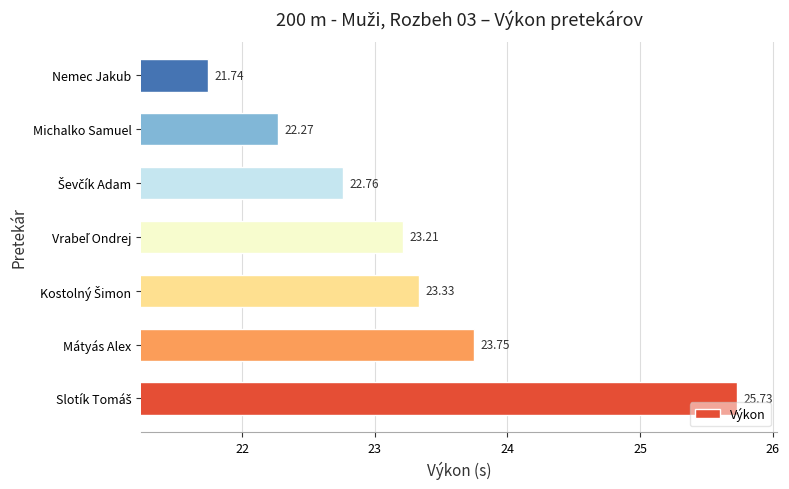

What is the difference between the maximum and minimum values?

4.0